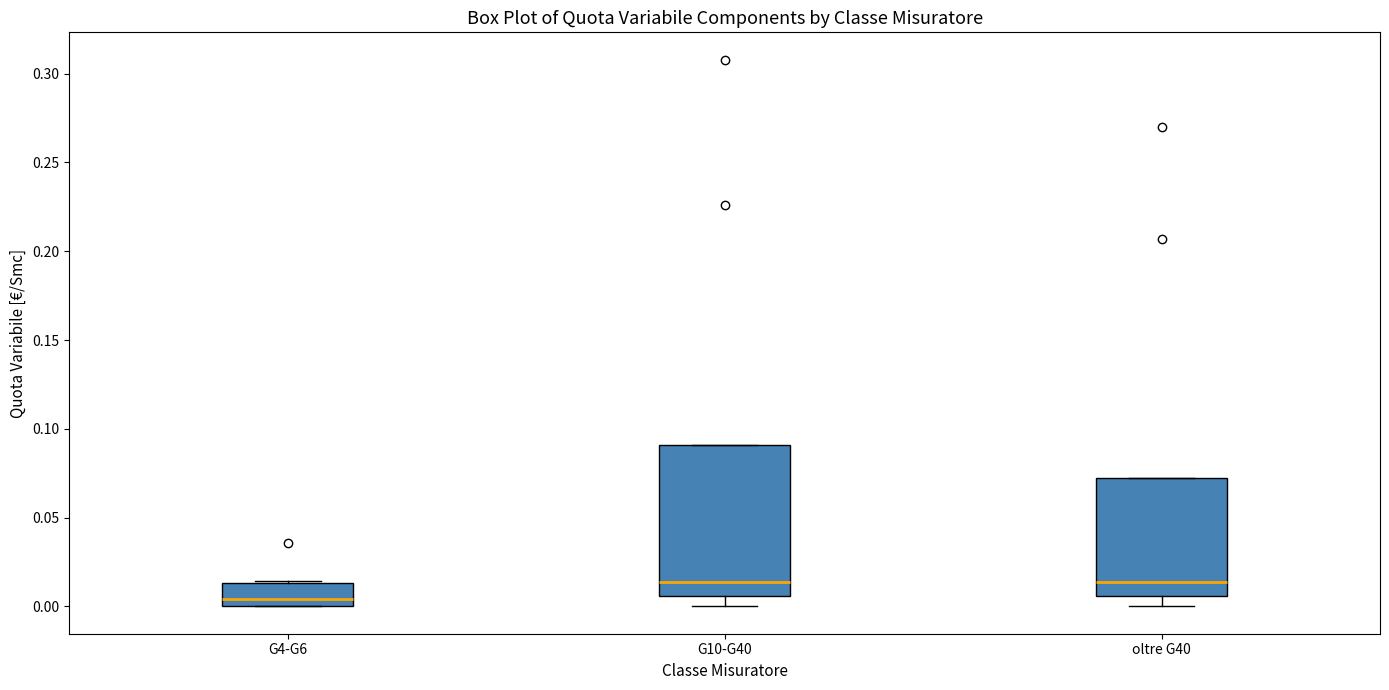

Which box's median line is the lowest?

G4-G6